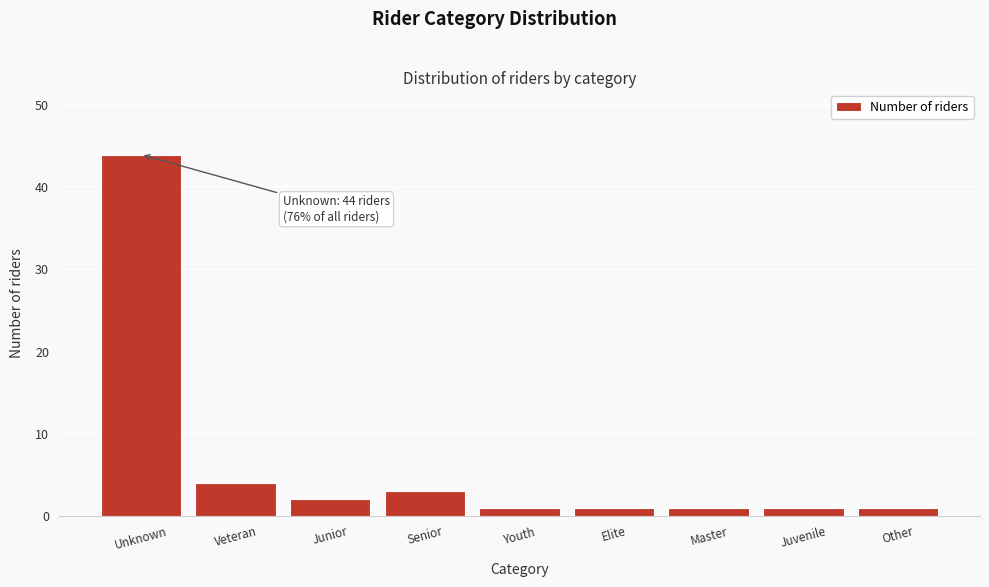

Reading left to right, extract all data points from this chart.

Unknown=44	Veteran=4	Junior=2	Senior=3	Youth=1	Elite=1	Master=1	Juvenile=1	Other=1